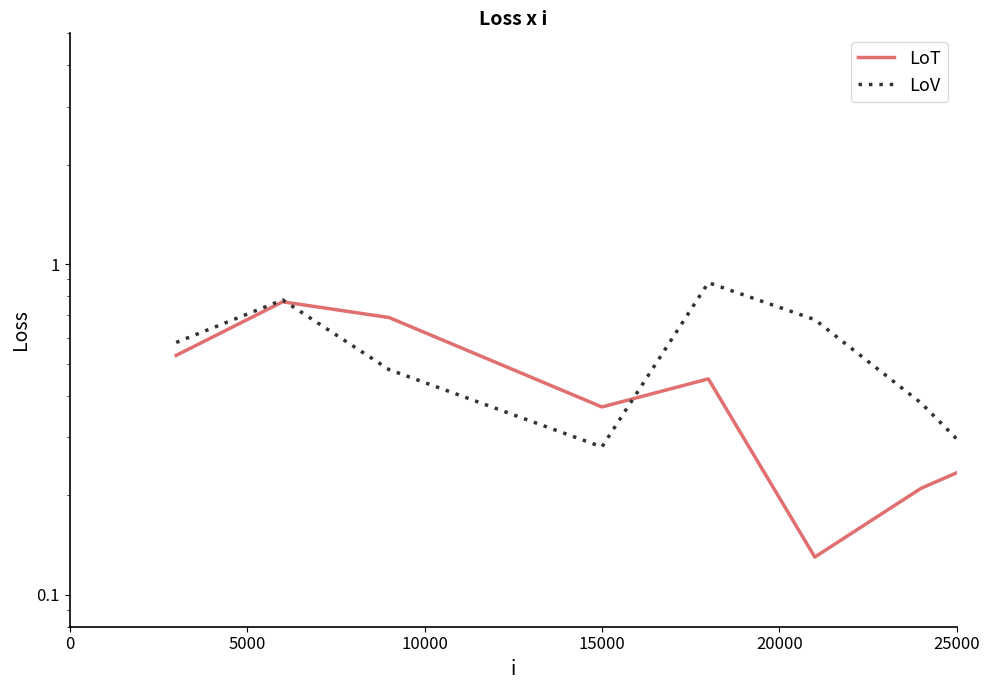

How many series are shown in this chart?

2